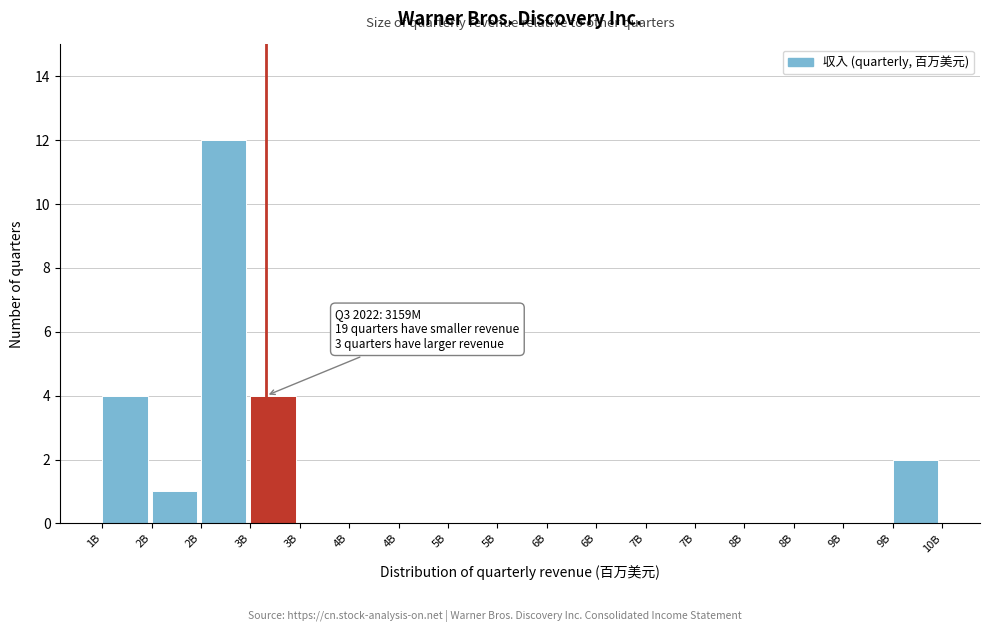

Are the bars horizontal?

No